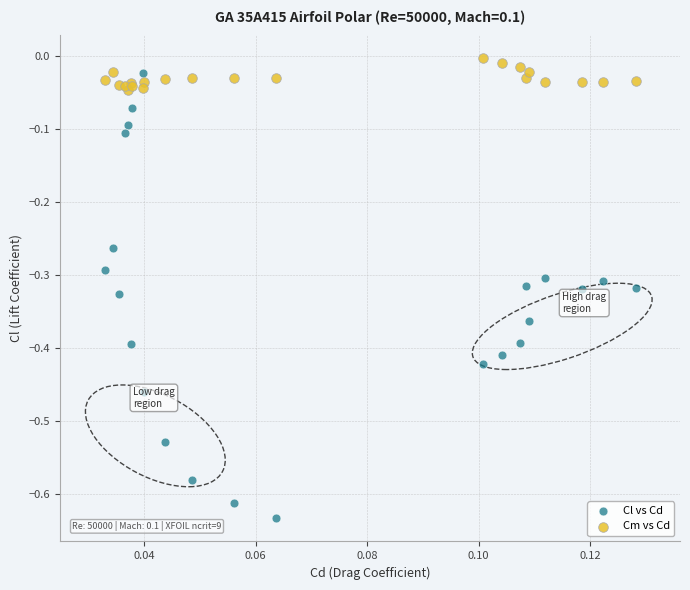

Which series contains the lowest Y value?

Cl vs Cd